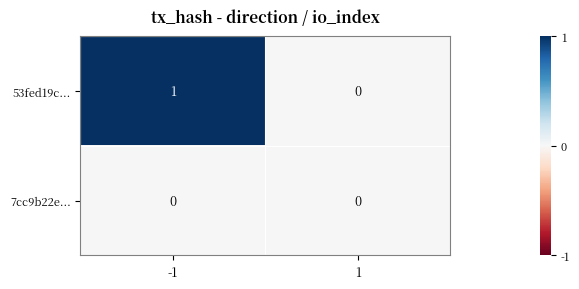

Rank the series by their average value, from lowest to highest.

7cc9b22e..., 53fed19c...